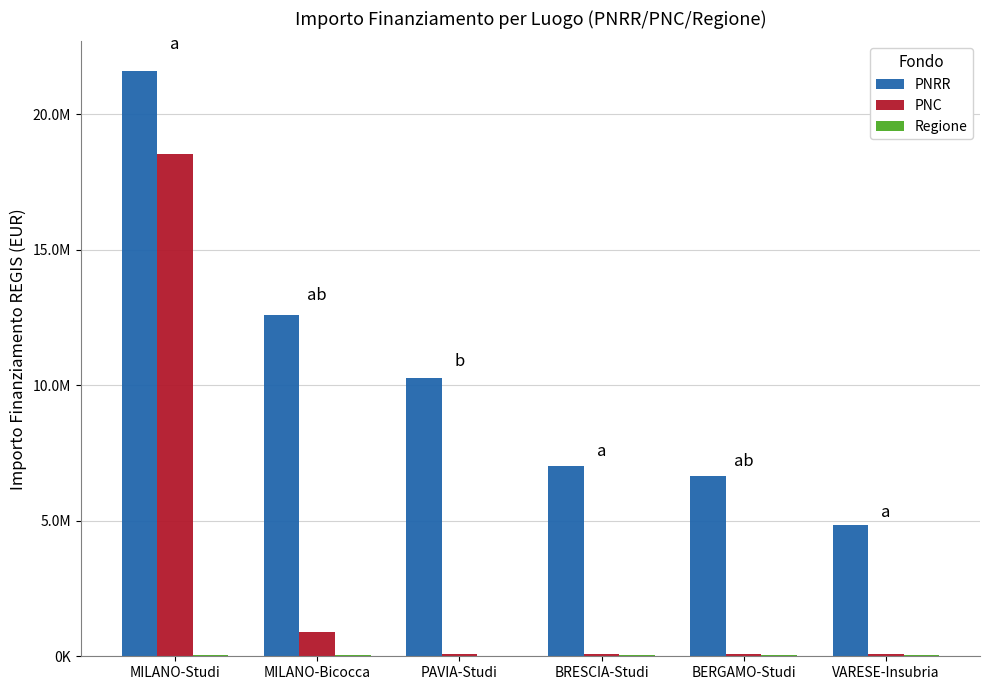

Are the bars grouped side by side (vs. stacked)?

Yes